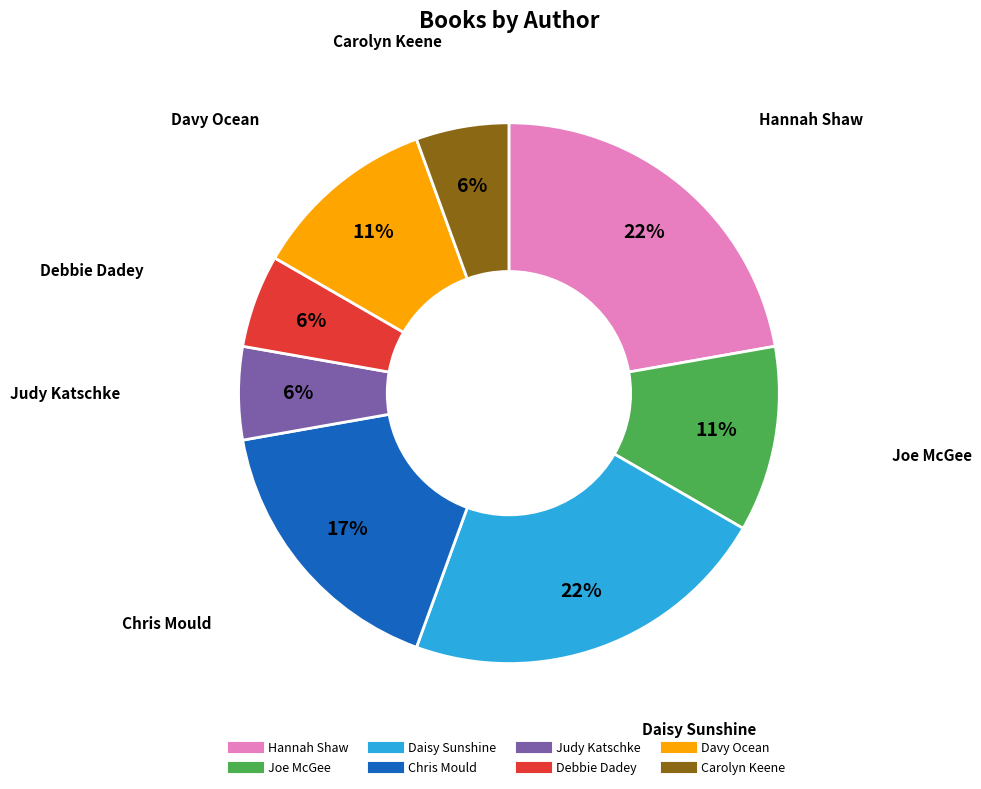

Is there a majority slice in this chart?

No